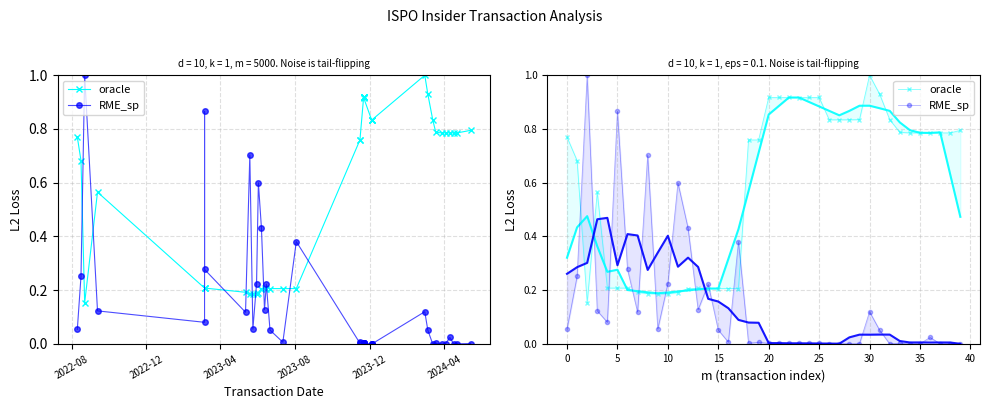

How many times do oracle and RME_sp cross each other?

12